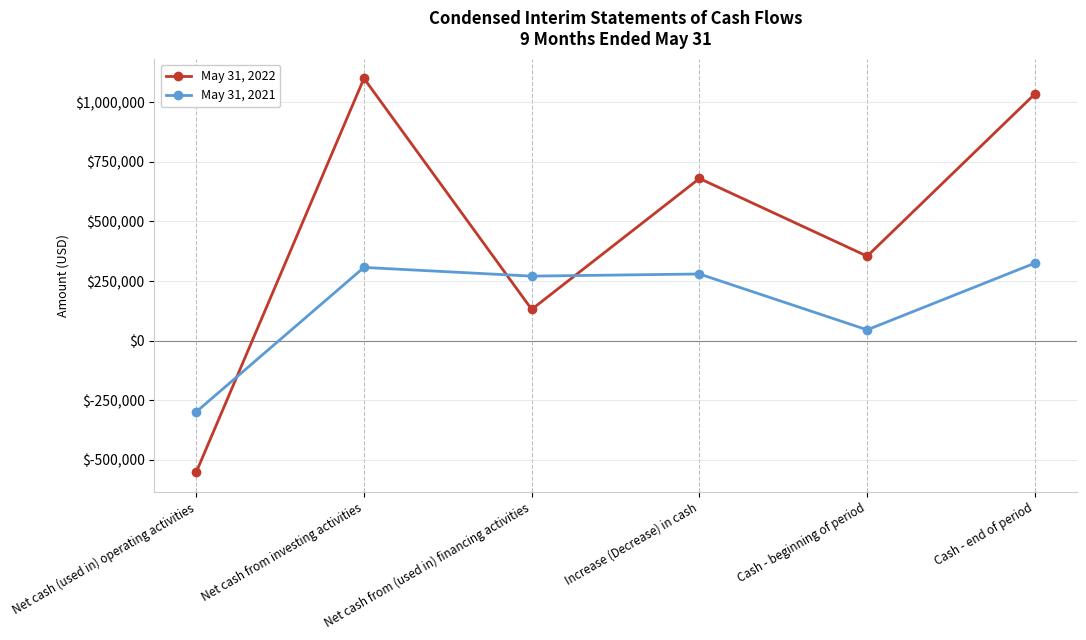

Reading right to left, transcribe all the data shown in this chart.

May 31, 2022: 1034231	354286	679945	131390	1099564	-551009
May 31, 2021: 325156	45528	279628	270648	307168	-298188